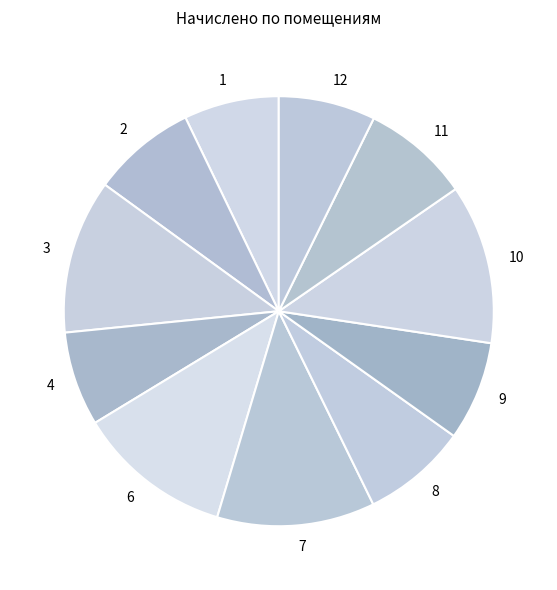

Is it true that 4 is 7% of the pie?

True